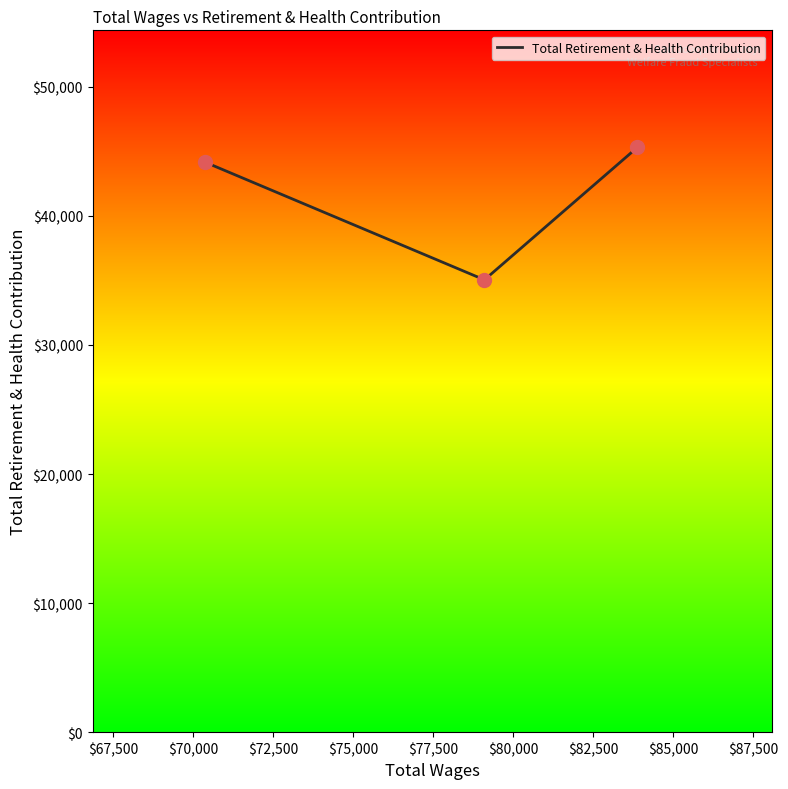

What is the greatest value displayed?

45314